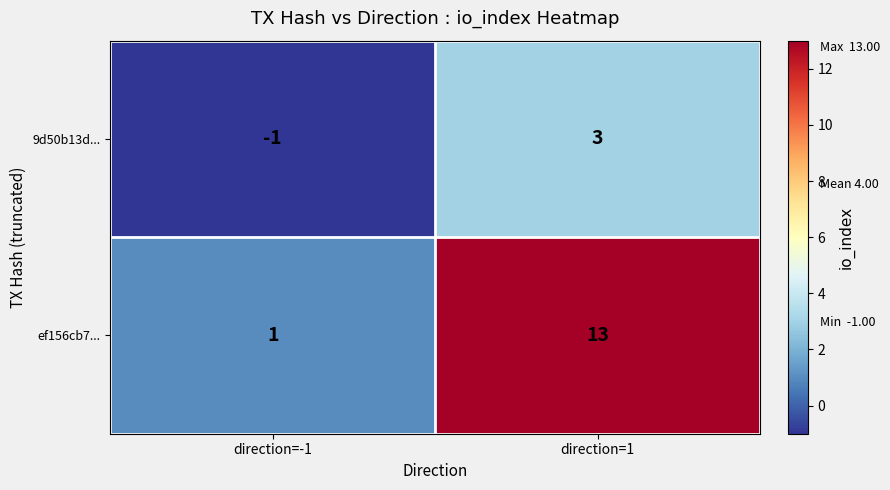

At which label is ef156cb7... closest to 7?

direction=-1